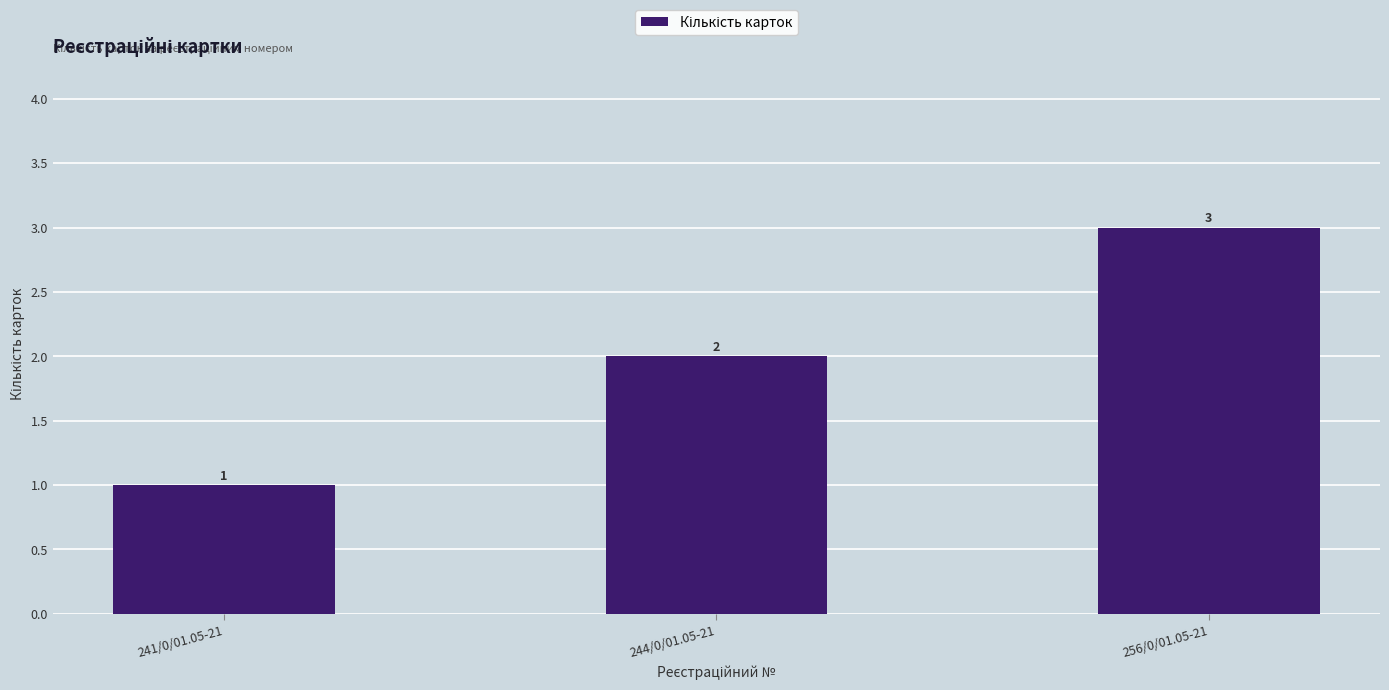

What is the sum of all values?

6